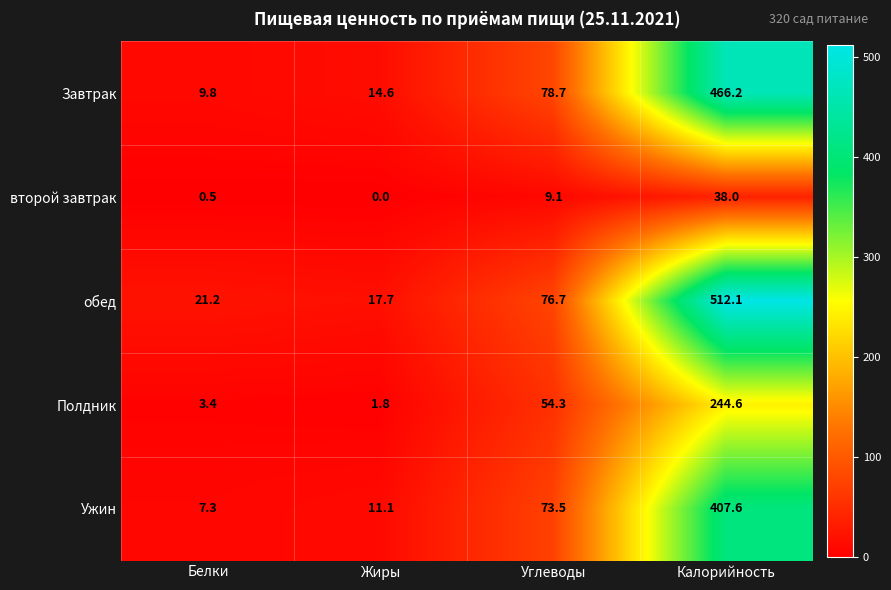

What is the average value of the Завтрак series?

142.3